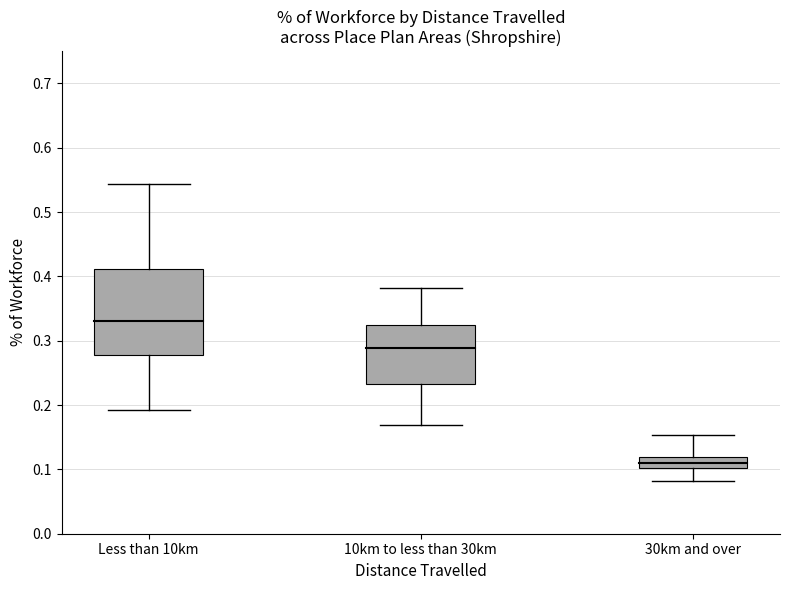

What is the difference between the maximum and minimum values in the Less than 10km series?

0.4